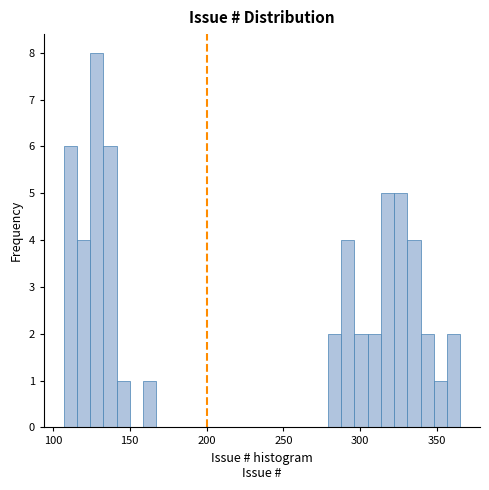

Read against the x-axis, roughly where is the centre of the tallest bar?

130